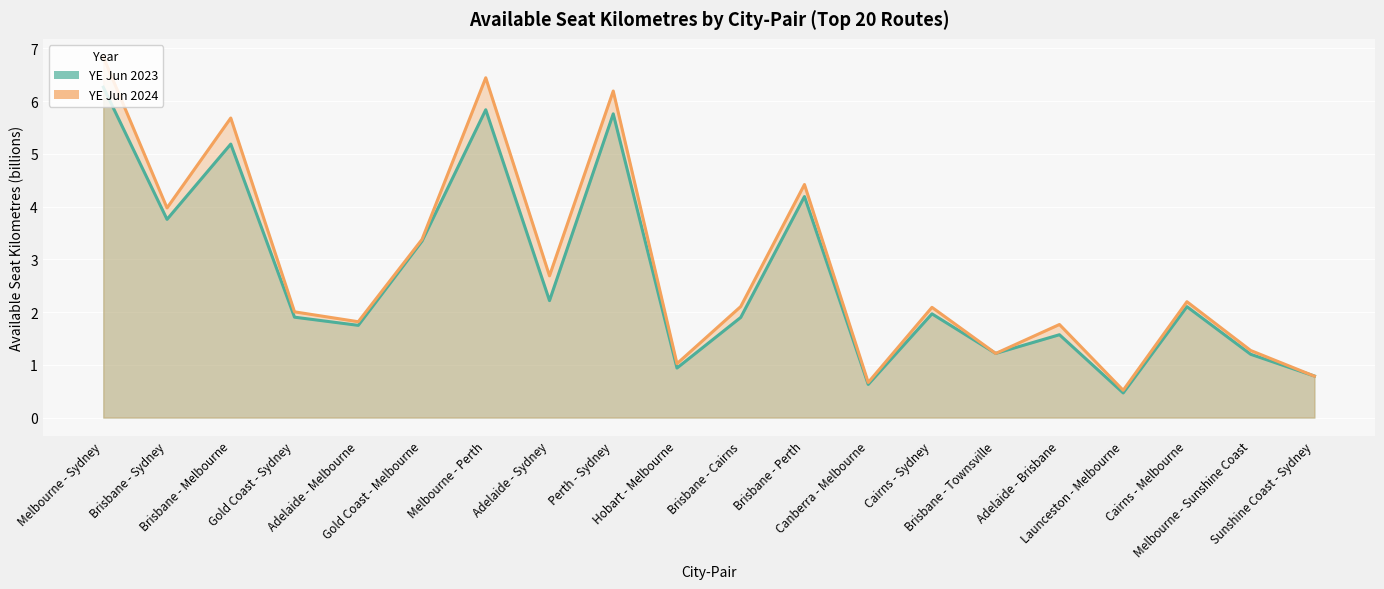

At which label does YE Jun 2023 first exceed 1?

Melbourne - Sydney